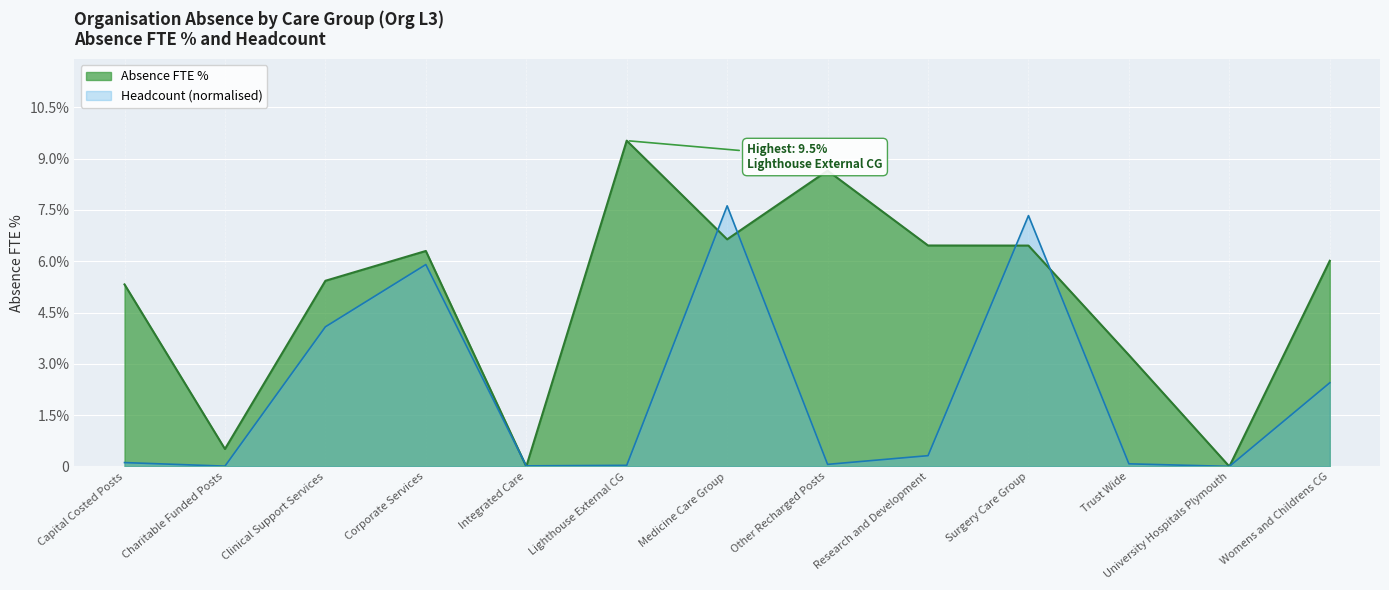

Reading left to right, extract all data points from this chart.

Absence FTE %: Capital Costed Posts=0.1	Charitable Funded Posts=0.0	Clinical Support Services=0.1	Corporate Services=0.1	Integrated Care=0.0	Lighthouse External CG=0.1	Medicine Care Group=0.1	Other Recharged Posts=0.1	Research and Development=0.1	Surgery Care Group=0.1	Trust Wide=0.0	University Hospitals Plymouth=0.0	Womens and Childrens CG=0.1
Headcount (scaled): Capital Costed Posts=0.0	Charitable Funded Posts=0.0	Clinical Support Services=0.0	Corporate Services=0.1	Integrated Care=0.0	Lighthouse External CG=0.0	Medicine Care Group=0.1	Other Recharged Posts=0.0	Research and Development=0.0	Surgery Care Group=0.1	Trust Wide=0.0	University Hospitals Plymouth=0.0	Womens and Childrens CG=0.0